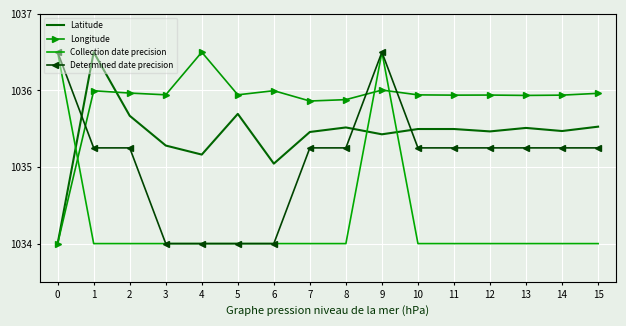

Is it true that Latitude equals 219.5 at 1?

False